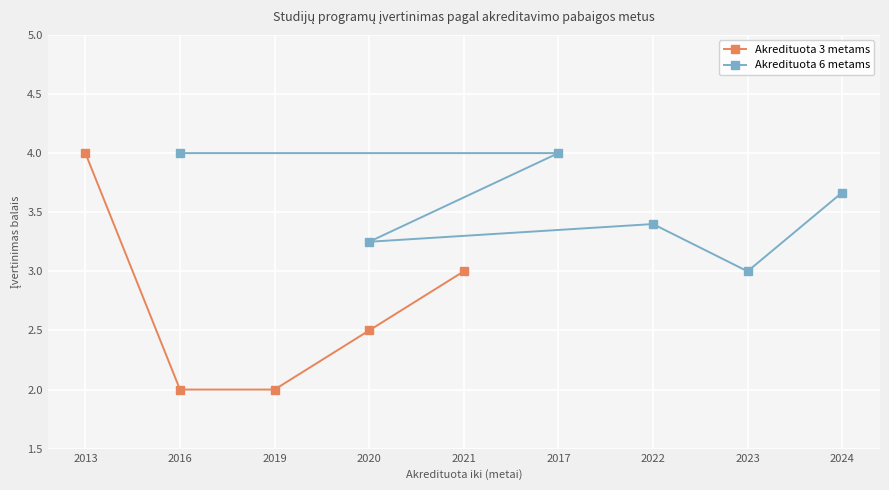

What is the value of the Akredituota 3 metams point at the 5th from the left?

3.0